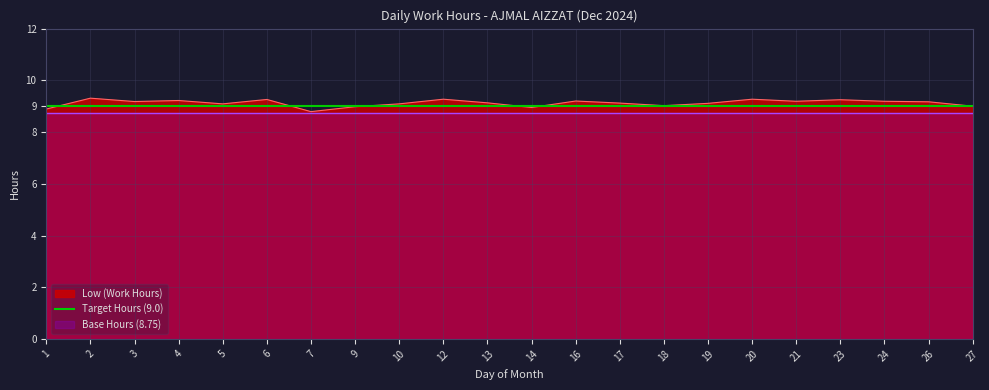

Is it true that the value at 16 is 9.2?

True